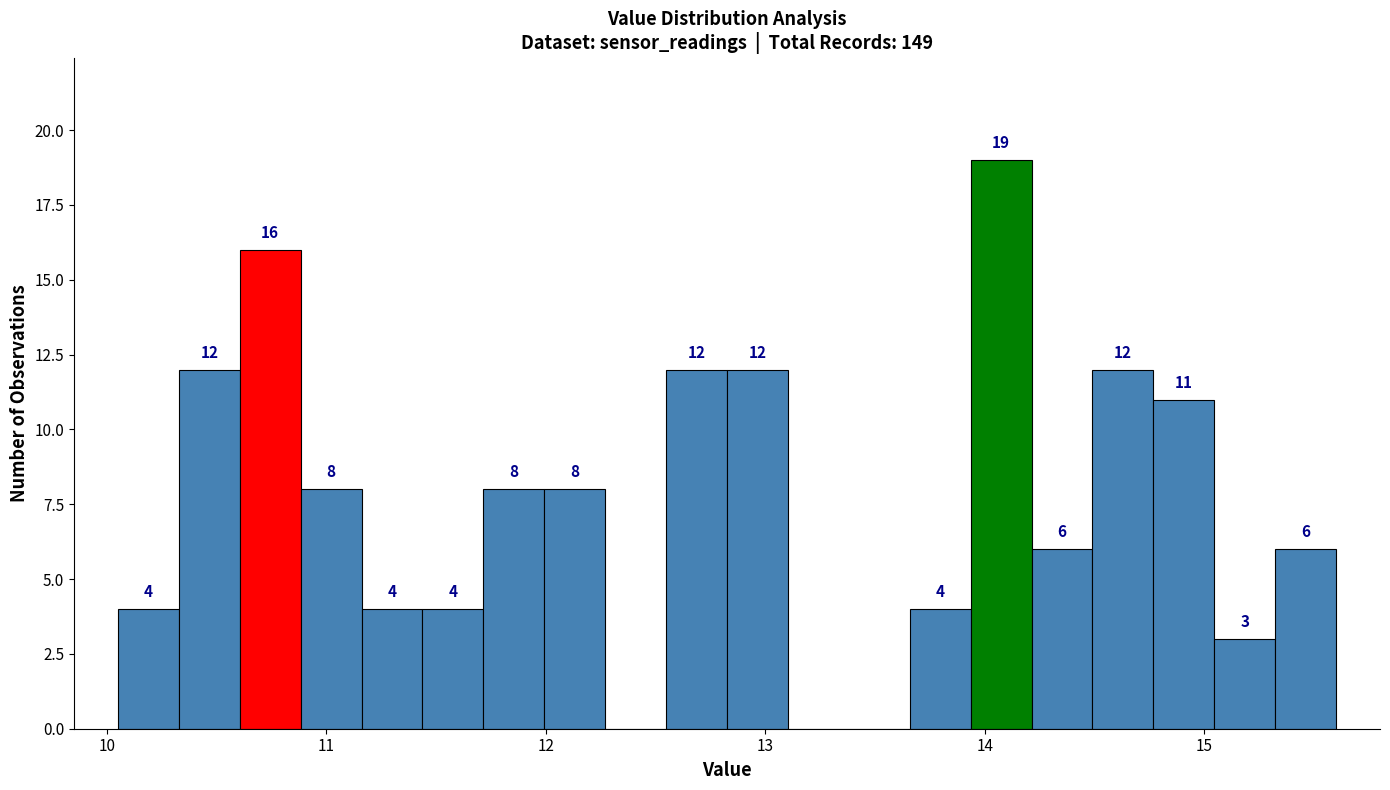

Read against the x-axis, roughly where is the centre of the tallest bar?

14.1